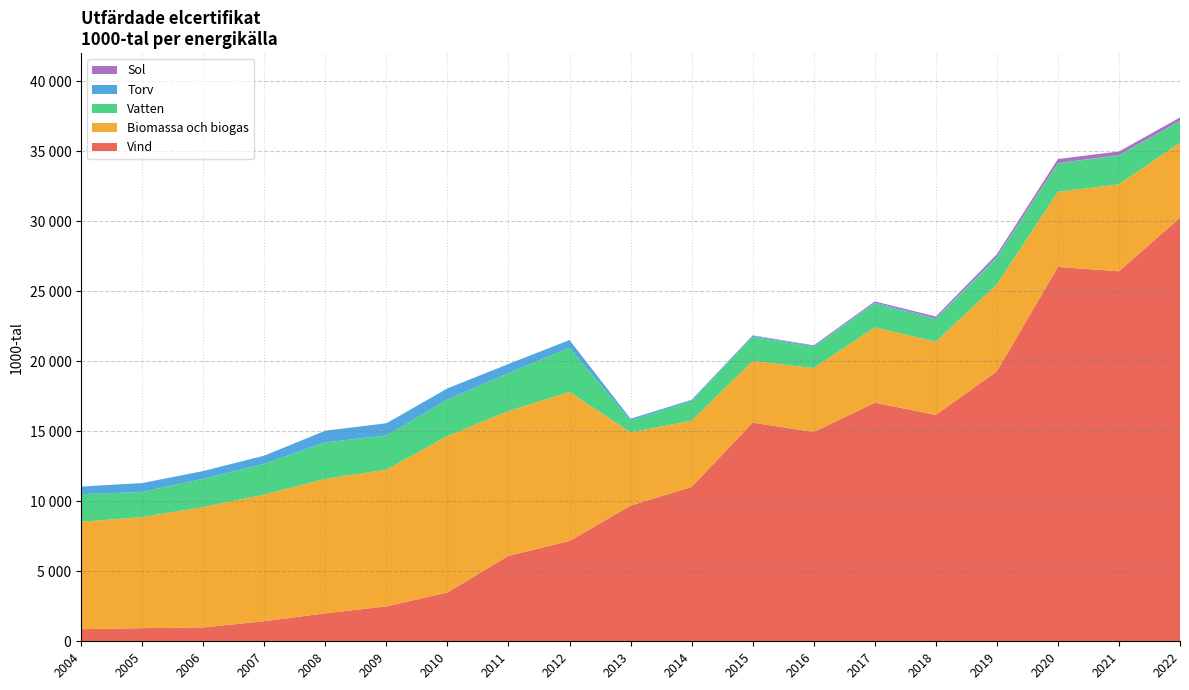

Reading left to right, list all the values displayed in this chart.

Vind: 865	939	988	1432	2000	2490	3486	6104	7163	9686	11024	15614	14940	17039	16170	19271	26733	26423	30247
Biomassa och biogas: 7671	7926	8594	9050	9599	9766	11169	10338	10647	5230	4728	4397	4572	5371	5226	6214	5370	6202	5375
Vatten: 1968	1799	2019	2195	2607	2442	2611	2703	3146	845	1376	1734	1492	1709	1601	1901	2025	2066	1528
Torv: 545	634	556	580	834	871	792	658	554	129	106	77	86	80	75	67	21	31	8
Sol: 0	0	0	0	0	0	0	1	1	4	11	25	46	74	121	182	290	255	248